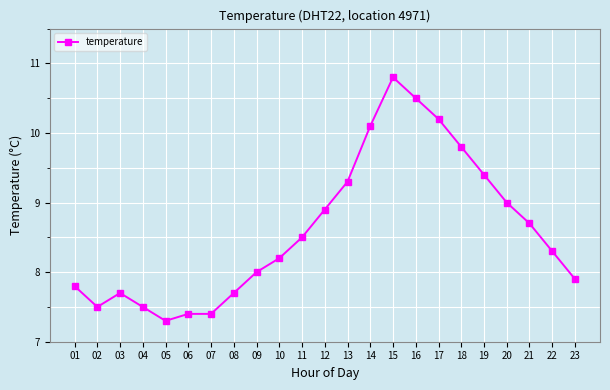

Which label corresponds to the smallest value in the chart?

05